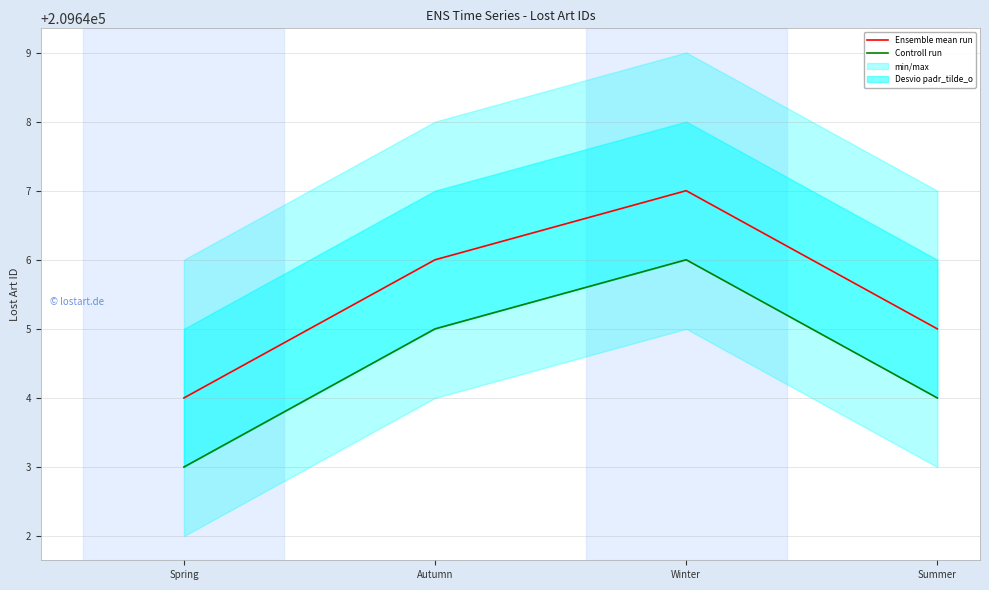

Reading left to right, extract all data points from this chart.

Ensemble mean run: Spring=209644	Autumn=209646	Winter=209647	Summer=209645
Controll run: Spring=209643	Autumn=209645	Winter=209646	Summer=209644